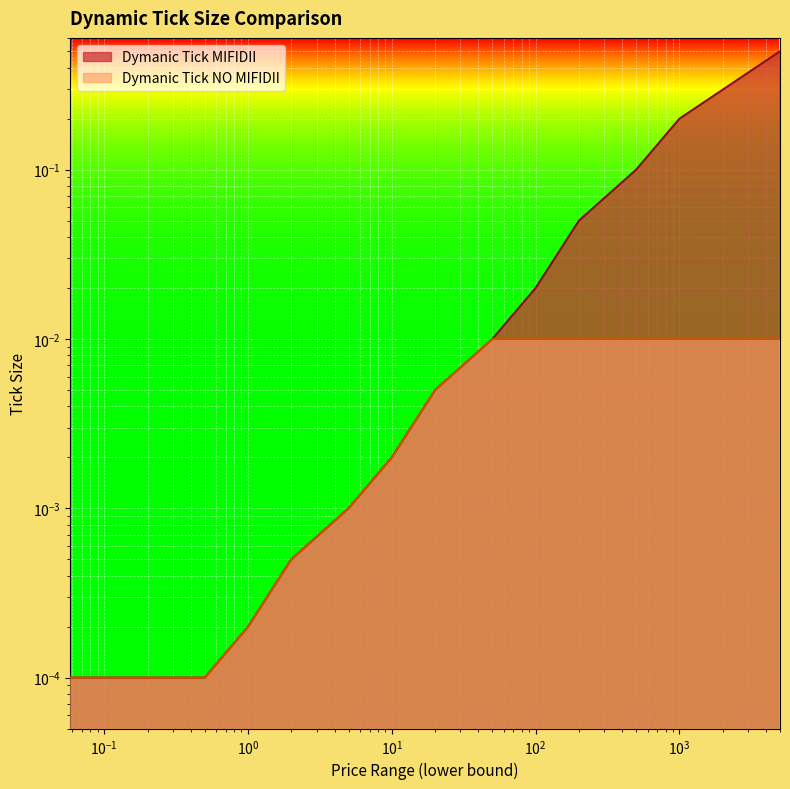

The Dymanic Tick NO MIFIDII series shows 0.0 at 500. True or false?

False